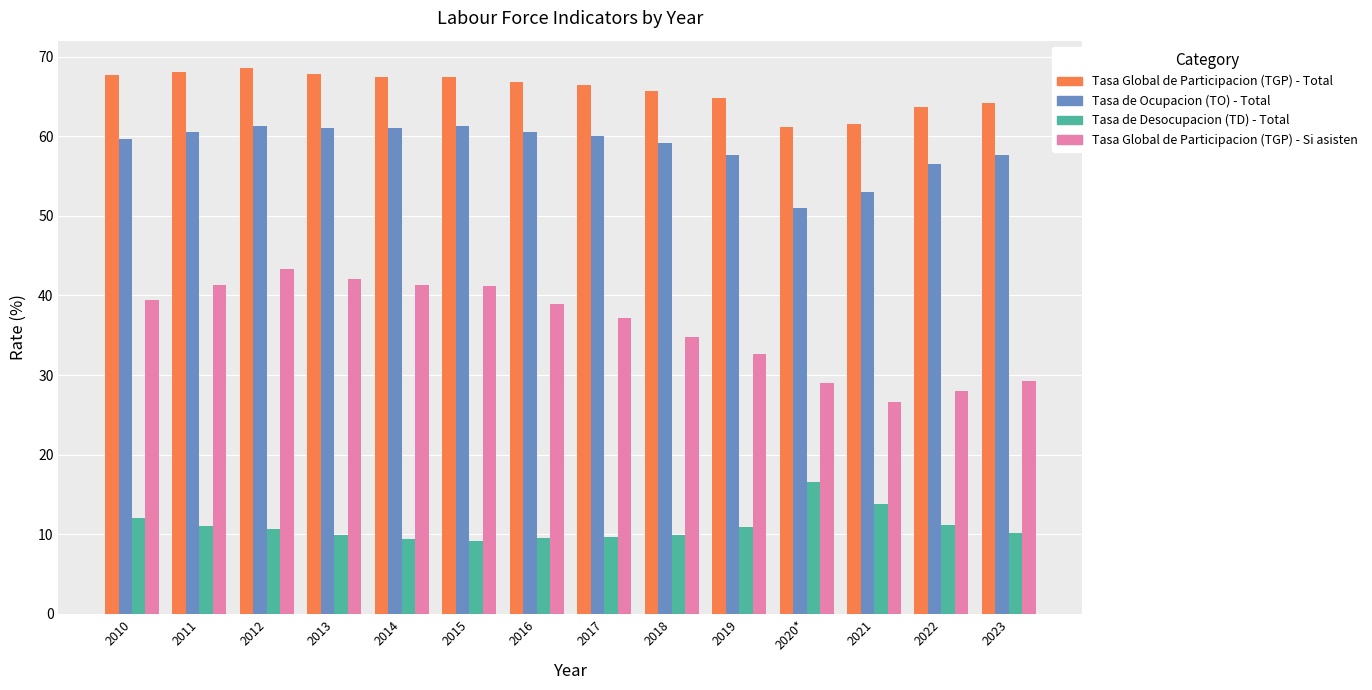

What is the difference between the Tasa de Desocupacion (TD) - Total values at 2023 and 2015?

1.0